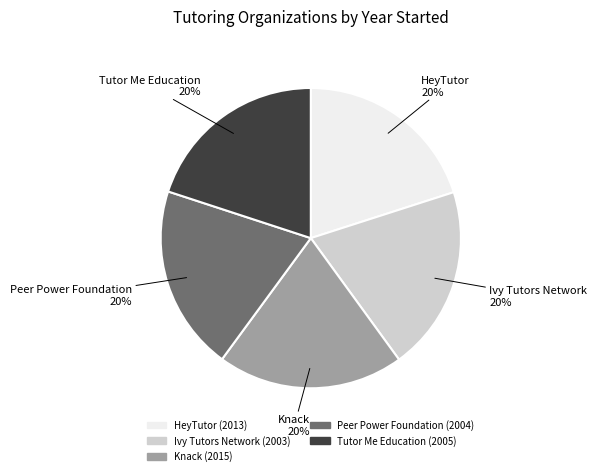

True or false: Peer Power Foundation accounts for 20% of the total.

True